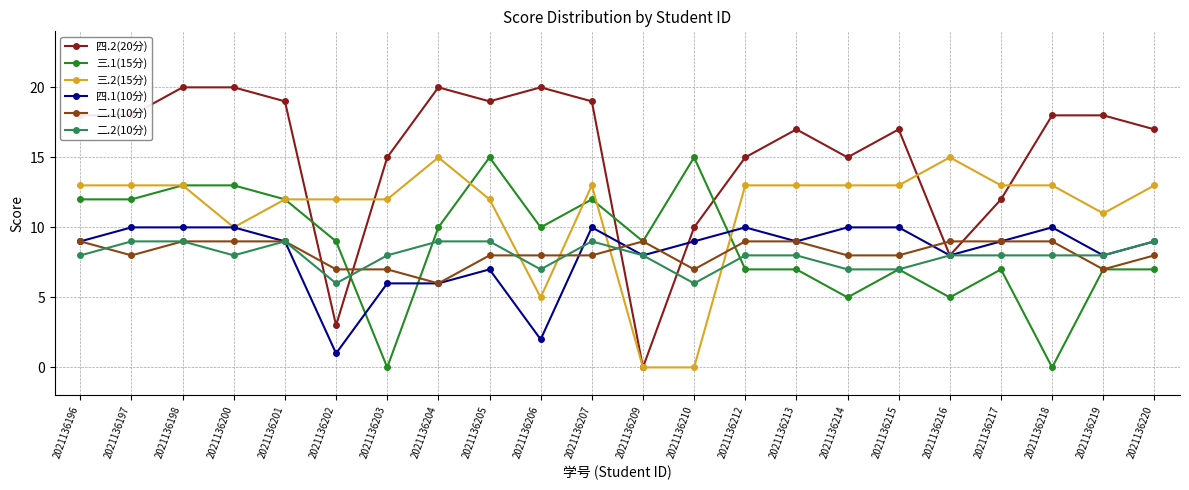

Which series ends up on top after the final intersection of 三.2(15分) and 三.1(15分)?

三.2(15分)